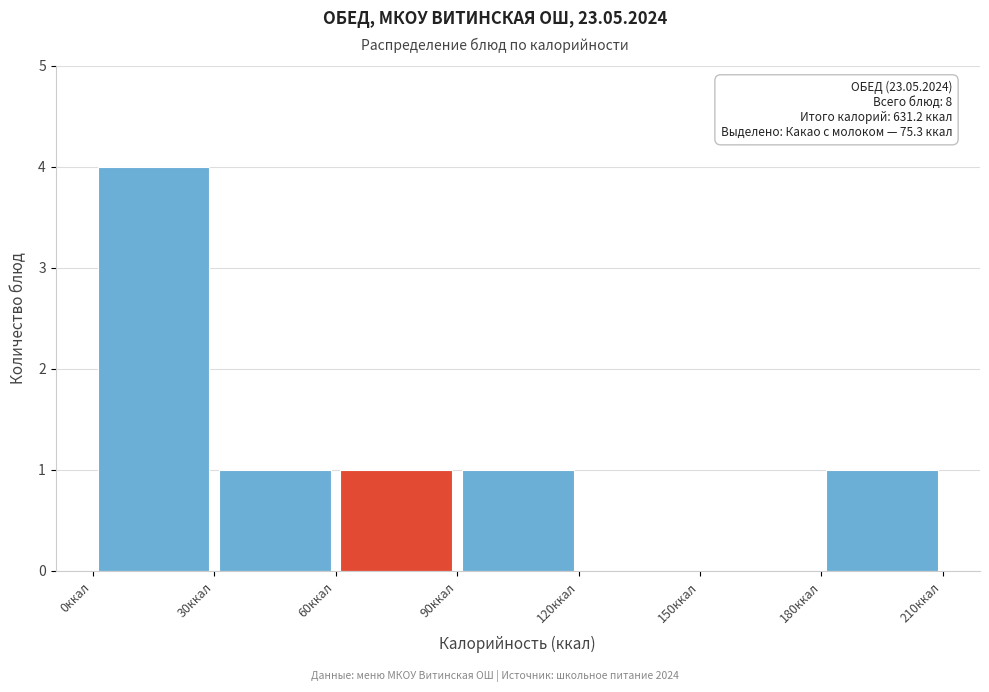

Over which range of the x-axis is the bar tallest?

0 to 30